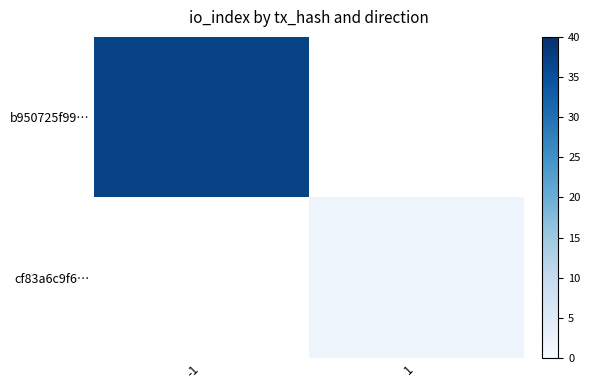

Count the number of data series in this chart.

2